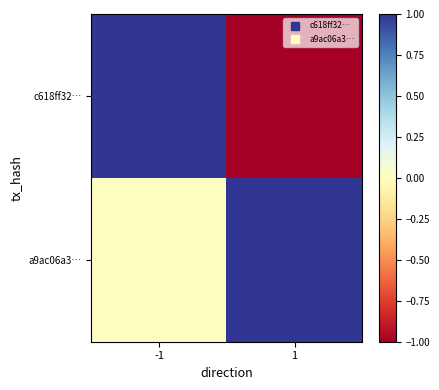

At how many categories does at least one series exceed 0?

2